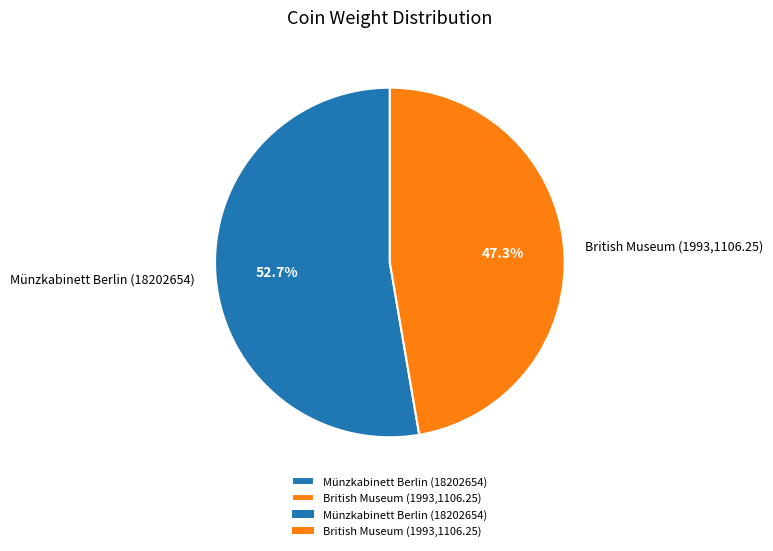

To the nearest percent, what portion does British Museum (1993,1106.25) represent?

47%